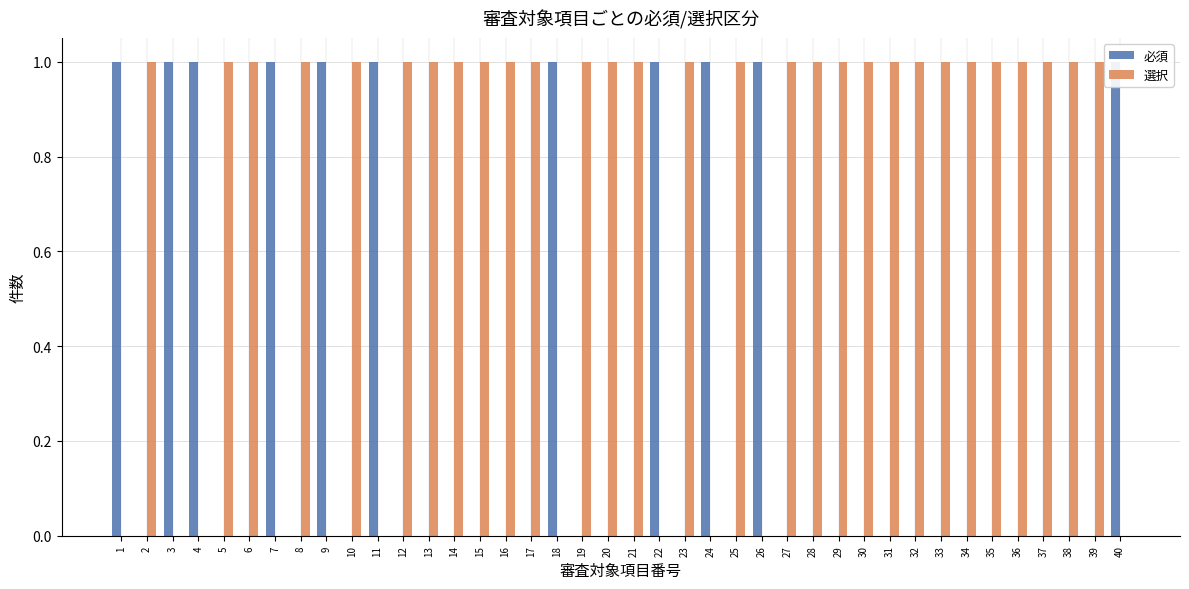

Rank the series at 31 from highest to lowest value.

選択, 必須